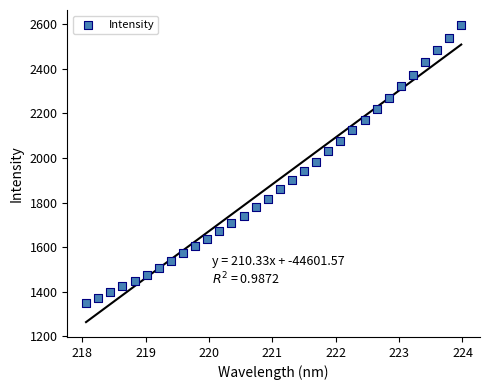

What is the range of X values (max minus min)?

5.9